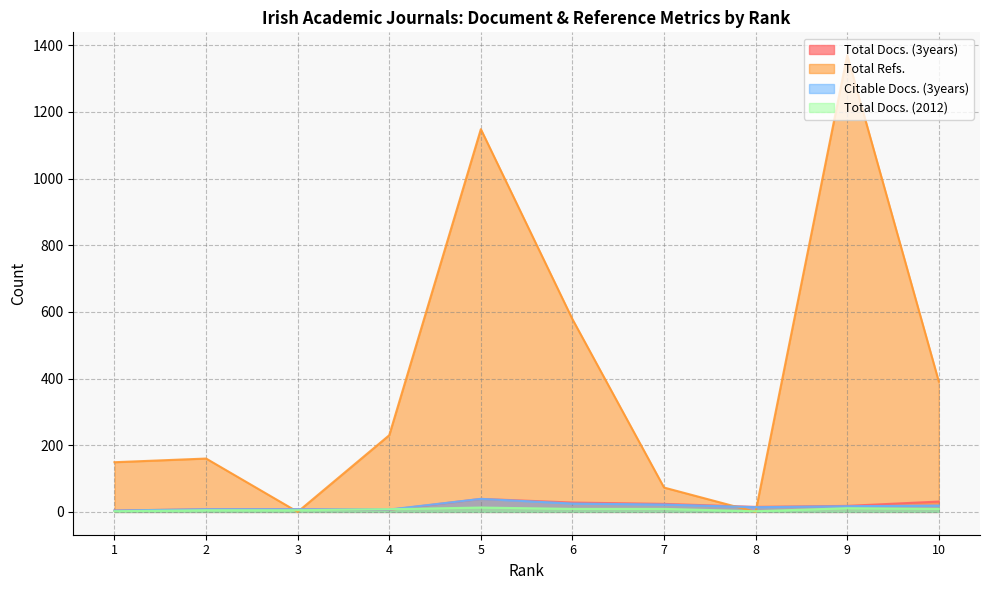

Is the value of Total Docs. (3years) at 4 greater than the value of Total Docs. (2012) at 6?

No